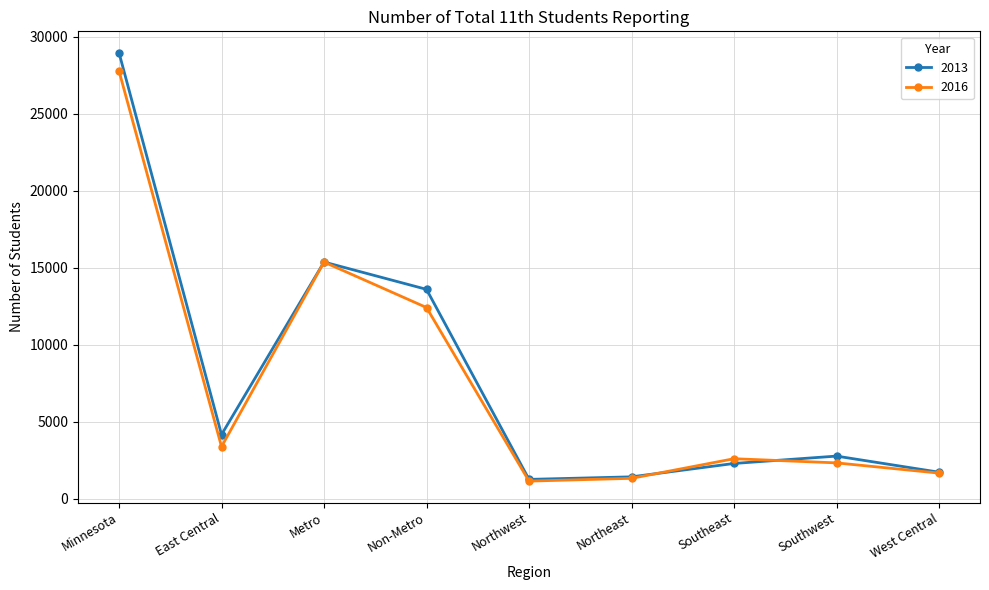

What is the difference between the 2013 values at Southeast and Minnesota?

26669